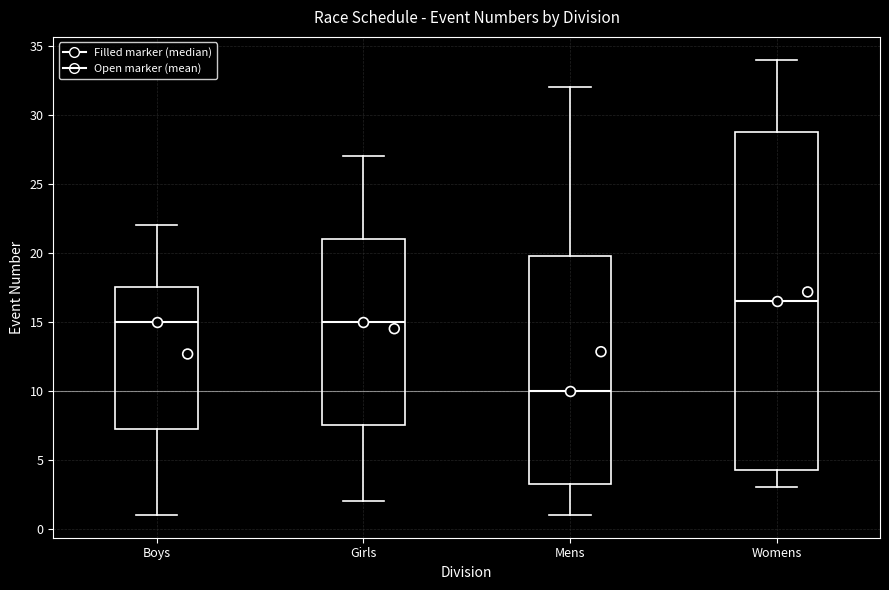

Reading left to right, transcribe this box plot: for each box, give where its median line is, the range the box spans, and where its two whiskers end, as read against the y-axis. The values are not printed on the chart, so give them approximately, as read against the axis.

Boys: median 15.0, box 7.5 to 17.5, whiskers 1.0 to 22.0
Girls: median 15.0, box 7.5 to 21.0, whiskers 2.0 to 27.0
Mens: median 10.0, box 3.5 to 20.0, whiskers 1.0 to 32.0
Womens: median 16.5, box 4.5 to 29.0, whiskers 3.0 to 34.0